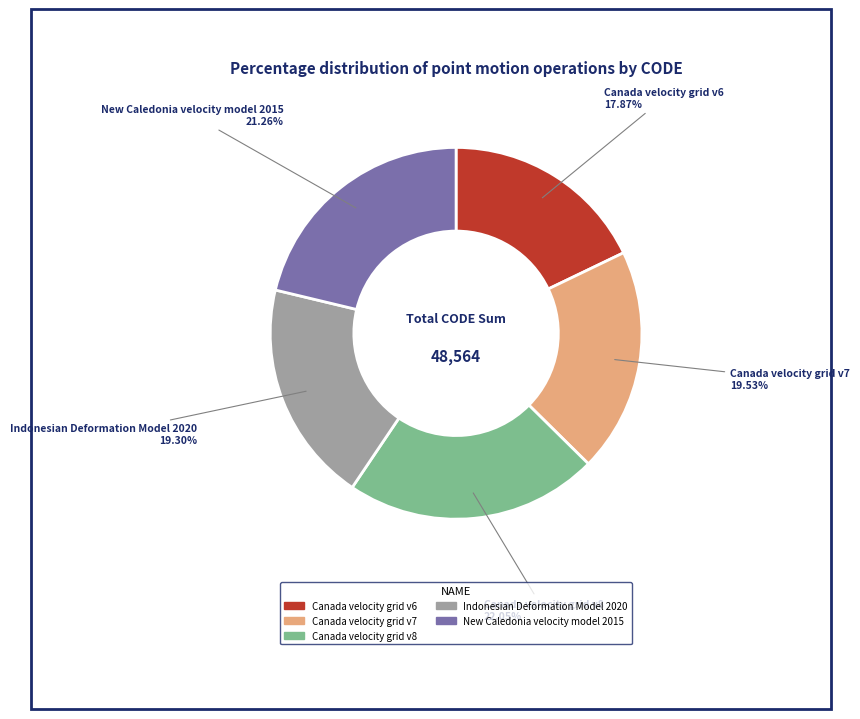

How many segments does this pie chart have?

5